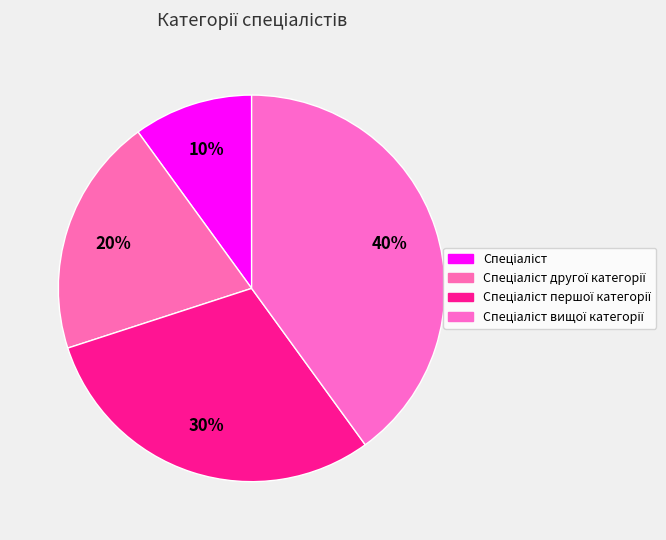

Count the number of slices in the pie.

4